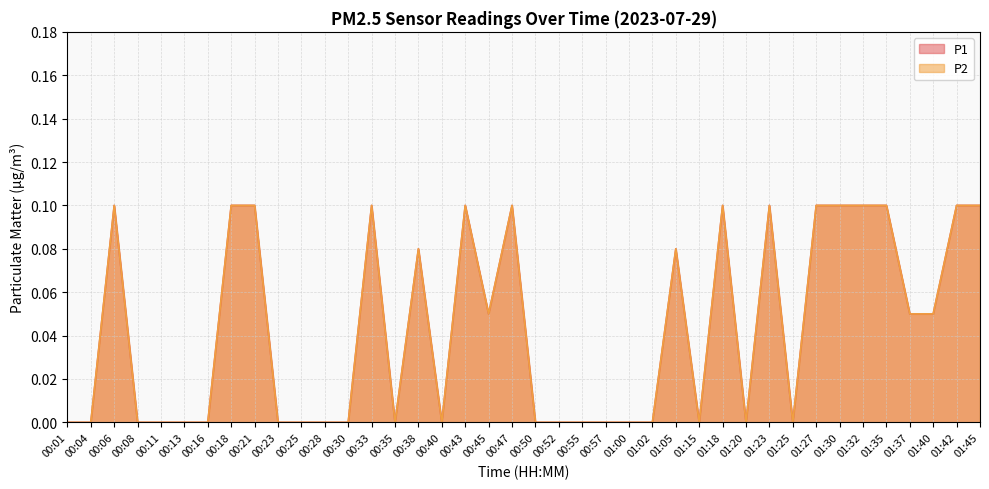

Reading right to left, extract all data points from this chart.

P1: 01:45=0.1	01:42=0.1	01:40=0.1	01:37=0.1	01:35=0.1	01:32=0.1	01:30=0.1	01:27=0.1	01:25=0.0	01:23=0.1	01:20=0.0	01:18=0.1	01:15=0.0	01:05=0.1	01:02=0.0	01:00=0.0	00:57=0.0	00:55=0.0	00:52=0.0	00:50=0.0	00:47=0.1	00:45=0.1	00:43=0.1	00:40=0.0	00:38=0.1	00:35=0.0	00:33=0.1	00:30=0.0	00:28=0.0	00:25=0.0	00:23=0.0	00:21=0.1	00:18=0.1	00:16=0.0	00:13=0.0	00:11=0.0	00:08=0.0	00:06=0.1	00:04=0.0	00:01=0.0
P2: 01:45=0.1	01:42=0.1	01:40=0.1	01:37=0.1	01:35=0.1	01:32=0.1	01:30=0.1	01:27=0.1	01:25=0.0	01:23=0.1	01:20=0.0	01:18=0.1	01:15=0.0	01:05=0.1	01:02=0.0	01:00=0.0	00:57=0.0	00:55=0.0	00:52=0.0	00:50=0.0	00:47=0.1	00:45=0.1	00:43=0.1	00:40=0.0	00:38=0.1	00:35=0.0	00:33=0.1	00:30=0.0	00:28=0.0	00:25=0.0	00:23=0.0	00:21=0.1	00:18=0.1	00:16=0.0	00:13=0.0	00:11=0.0	00:08=0.0	00:06=0.1	00:04=0.0	00:01=0.0